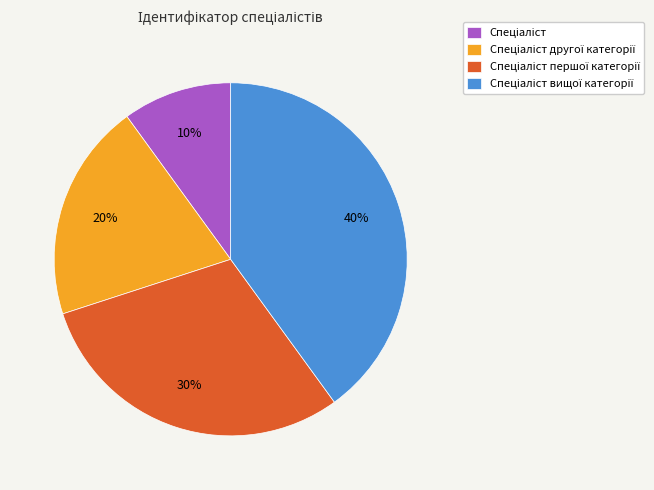

To the nearest percent, what is the average slice percentage?

25%